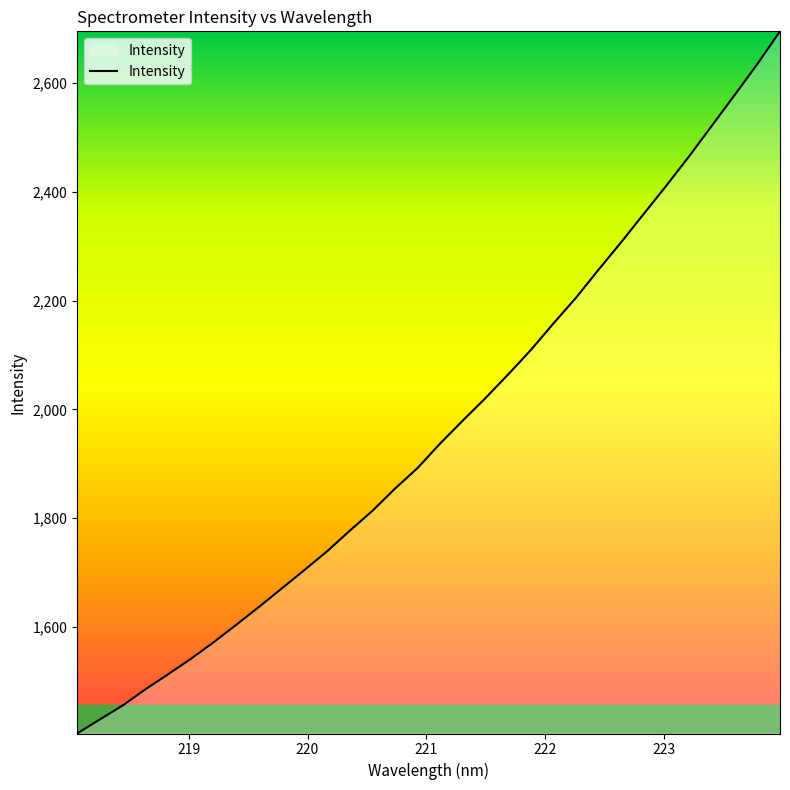

What is the smallest value displayed?

1403.5